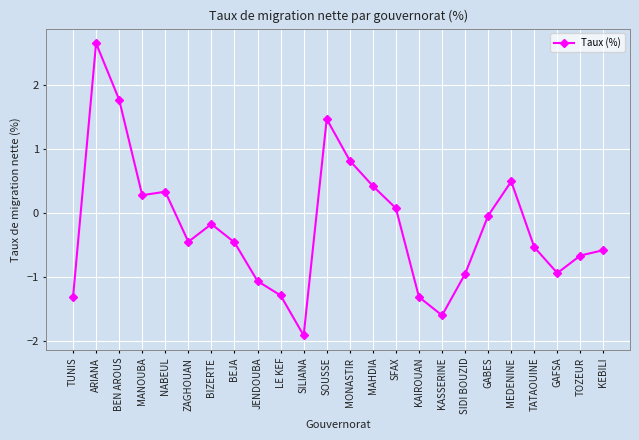

Where is the first local maximum?

ARIANA